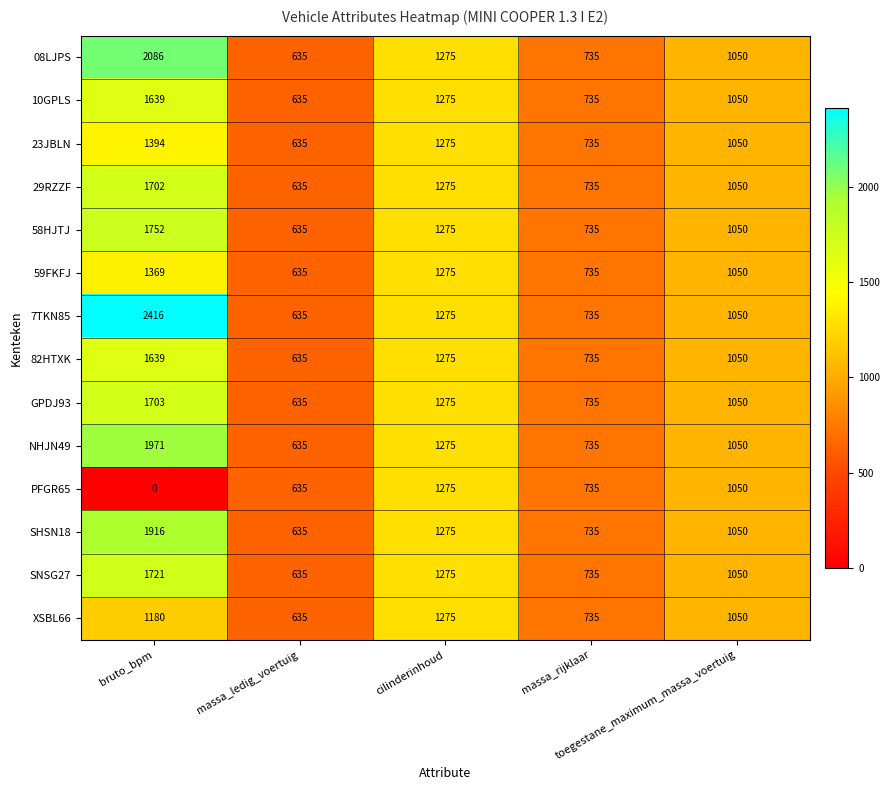

What is the sum of all PFGR65 values?

3695